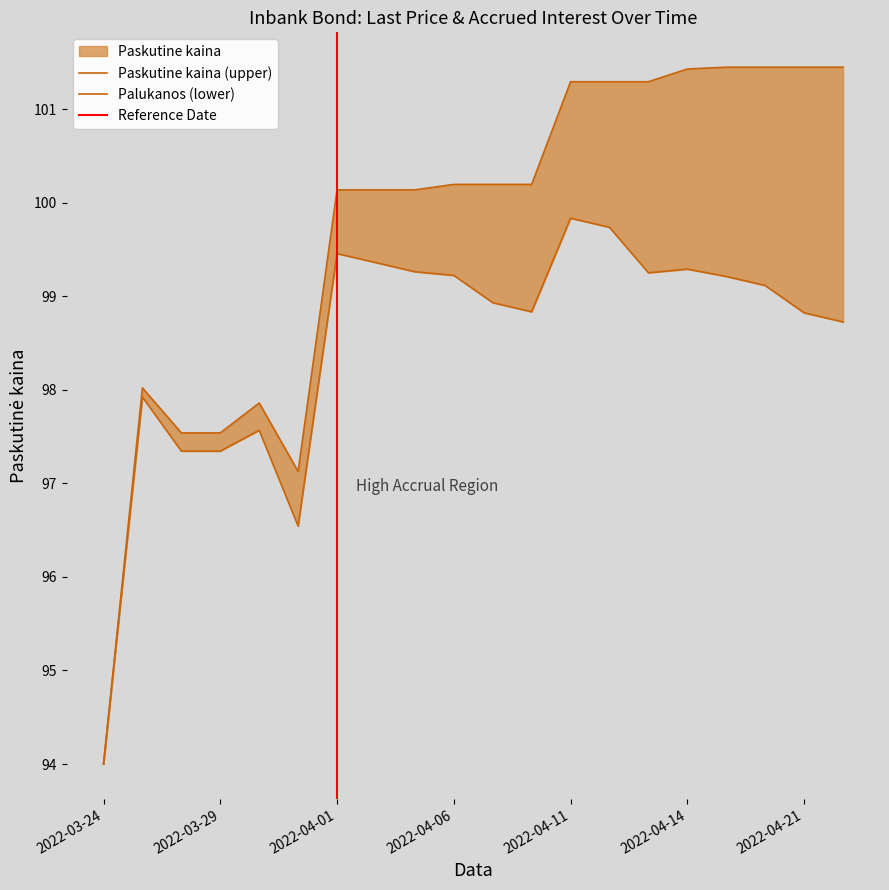

What is the approximate value at 2022-03-29?

97.5